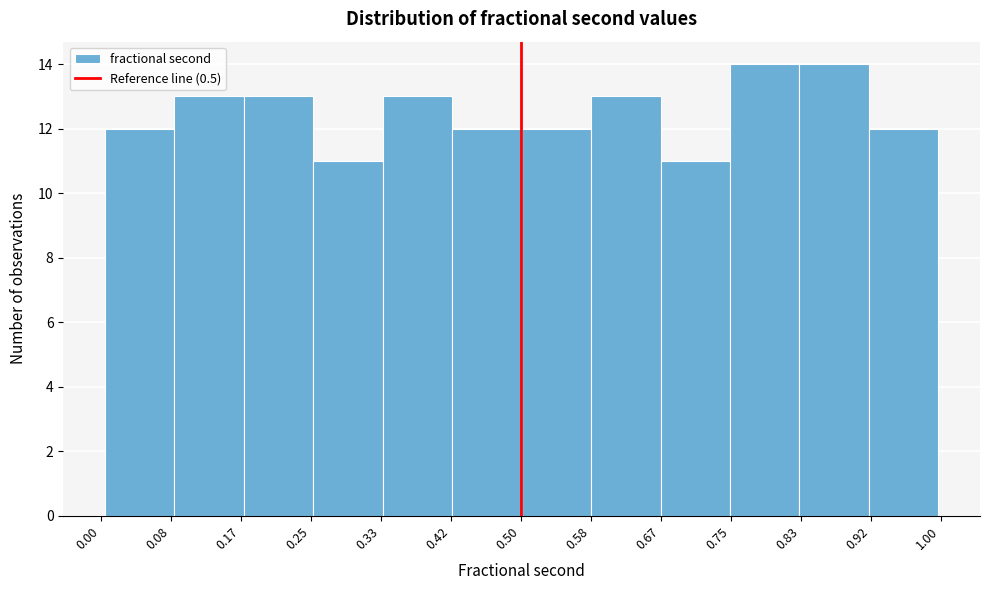

Reading left to right, list every bar in this chart as the range it spans on the x-axis followed by its height. Neither the bar edges nor the heights are printed on the chart, so give them approximately, as read against the axes.

0.01 to 0.09: 12
0.09 to 0.17: 13
0.17 to 0.25: 13
0.25 to 0.34: 11
0.34 to 0.42: 13
0.42 to 0.50: 12
0.50 to 0.58: 12
0.58 to 0.67: 13
0.67 to 0.75: 11
0.75 to 0.83: 14
0.83 to 0.91: 14
0.91 to 1.00: 12